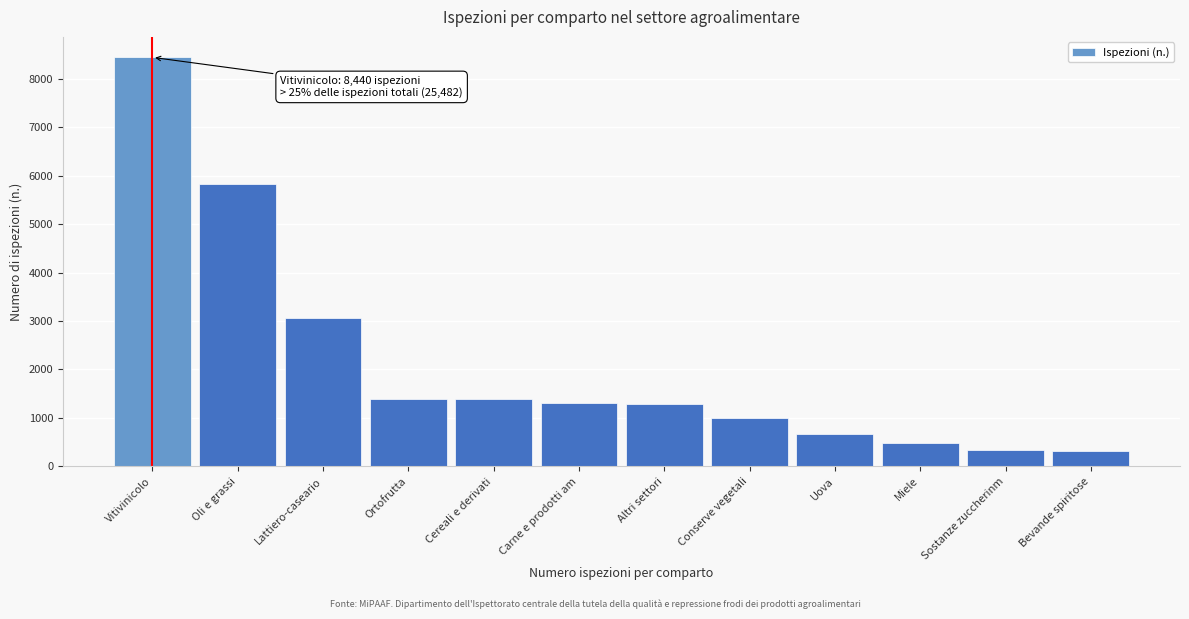

What is the sum of all values?

25482